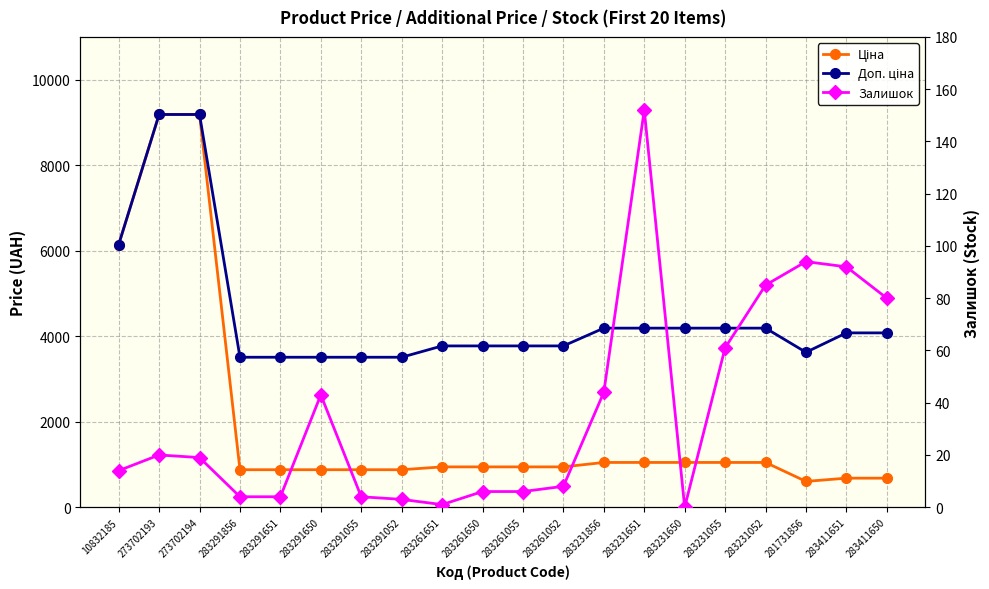

What is the label of the 9th point from the right?

283261052